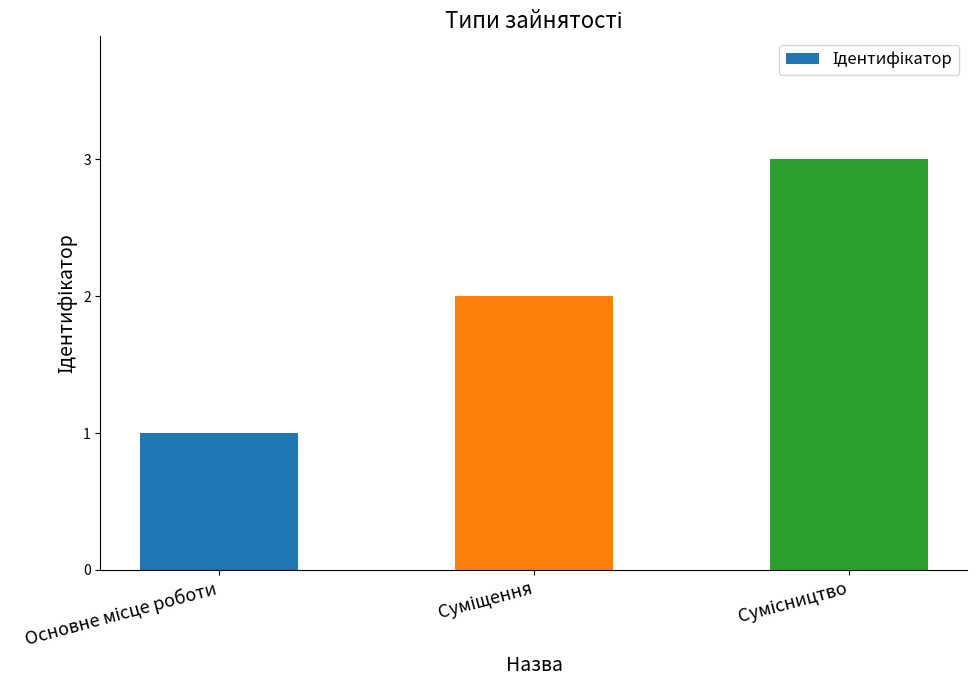

What is the sum of all values?

6